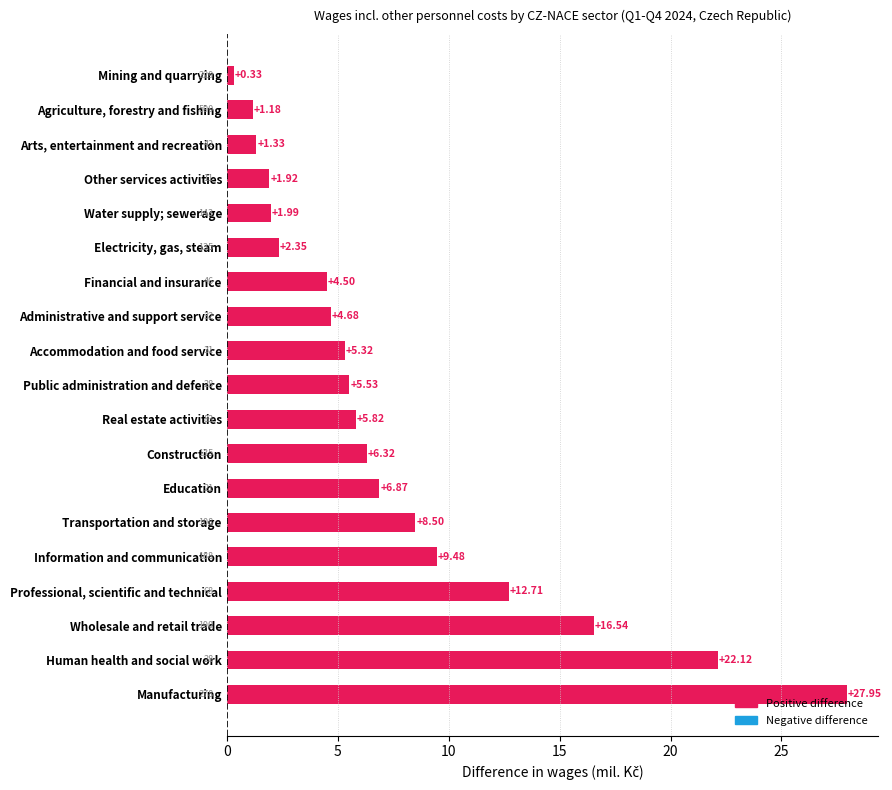

Rank the categories by value from lowest to highest.

Mining and quarrying, Agriculture, forestry and fishing, Arts, entertainment and recreation, Other services activities, Water supply; sewerage, Electricity, gas, steam, Financial and insurance, Administrative and support service, Accommodation and food service, Public administration and defence, Real estate activities, Construction, Education, Transportation and storage, Information and communication, Professional, scientific and technical, Wholesale and retail trade, Human health and social work, Manufacturing